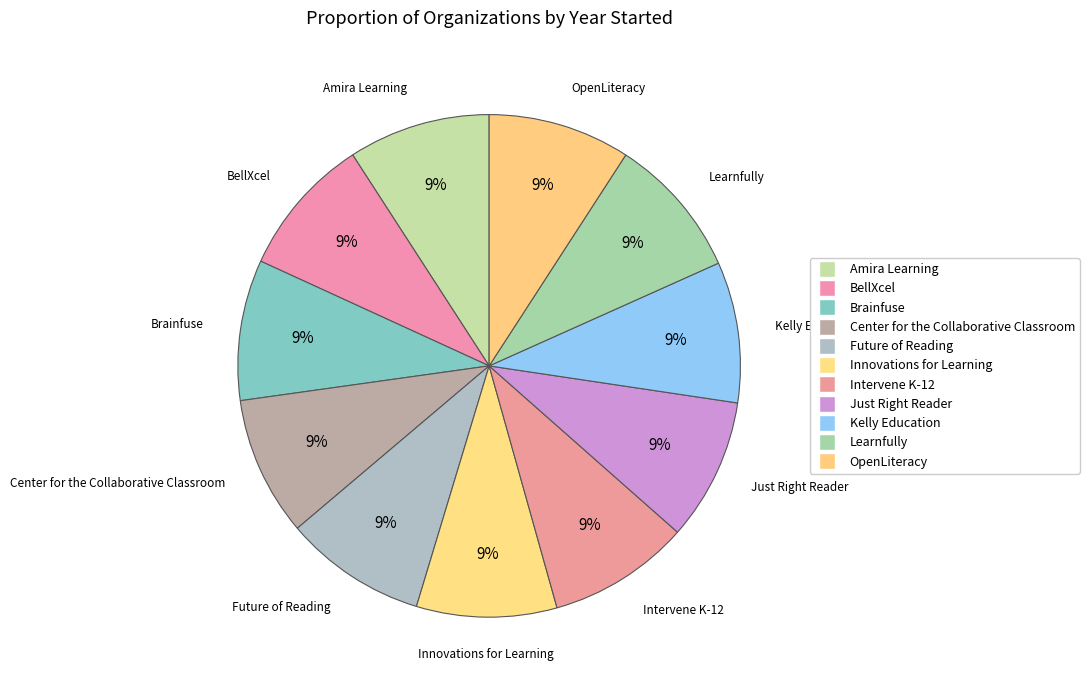

Rank the categories by value from lowest to highest.

Center for the Collaborative Classroom, BellXcel, Innovations for Learning, Brainfuse, Kelly Education, Intervene K-12, Amira Learning, Future of Reading, Learnfully, OpenLiteracy, Just Right Reader